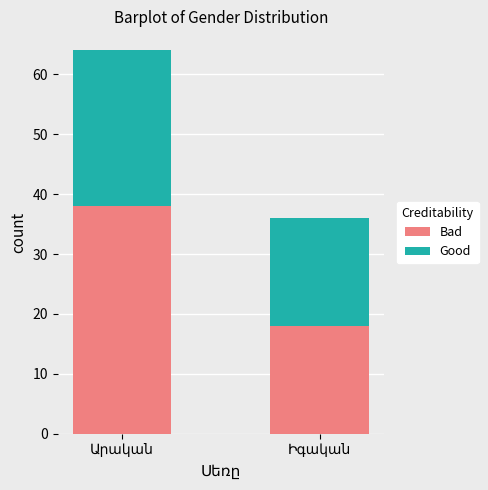

What is the difference between the maximum and minimum values in the Bad series?

20